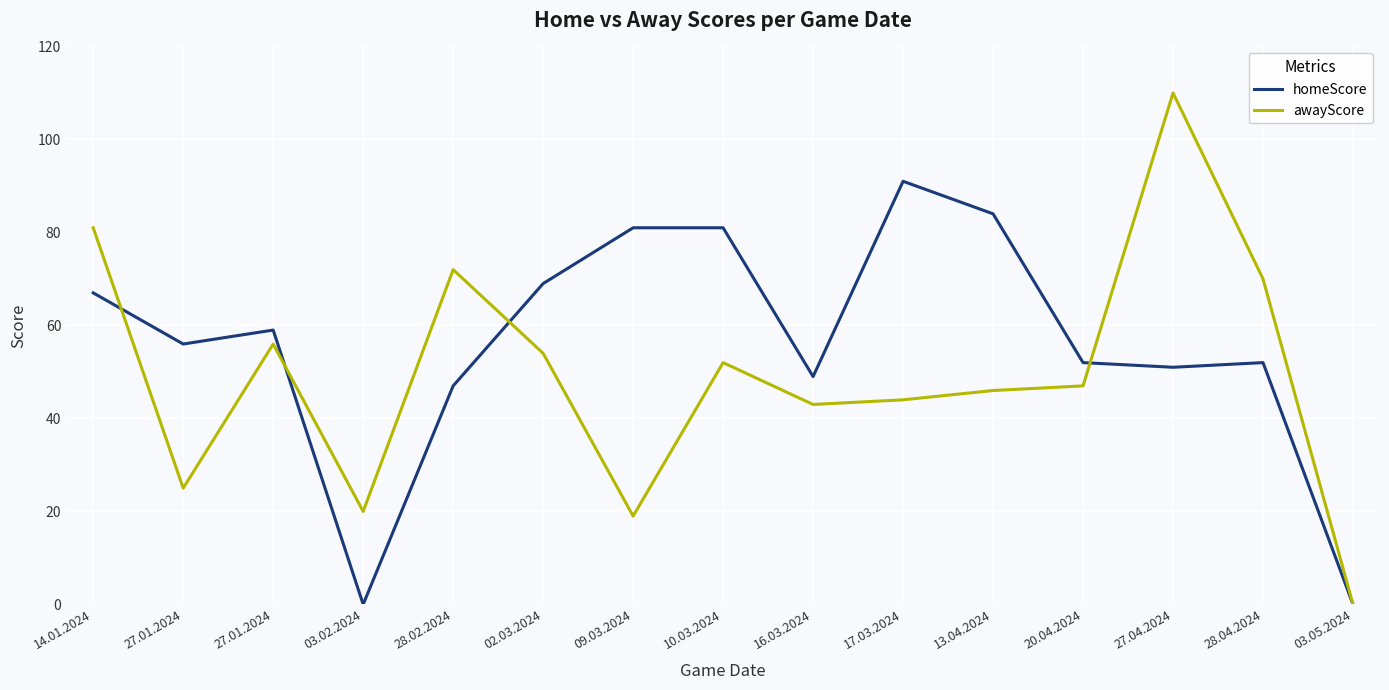

What are all the series names shown in the legend?

homeScore, awayScore